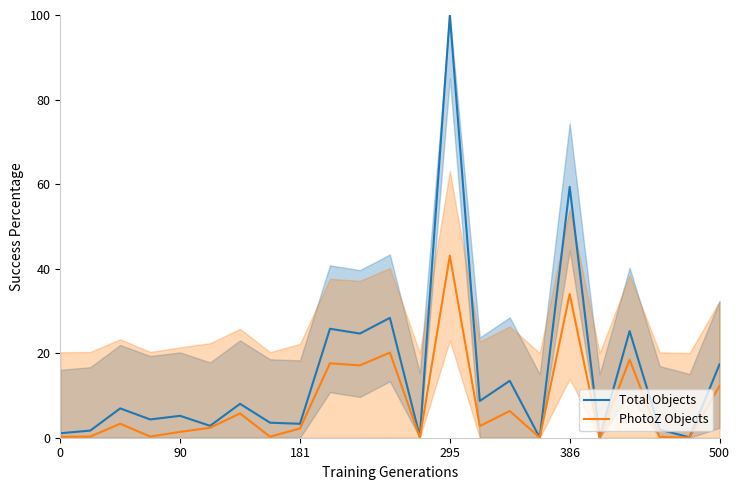

The value of PhotoZ Objects at 181 is 2.2. True or false?

True